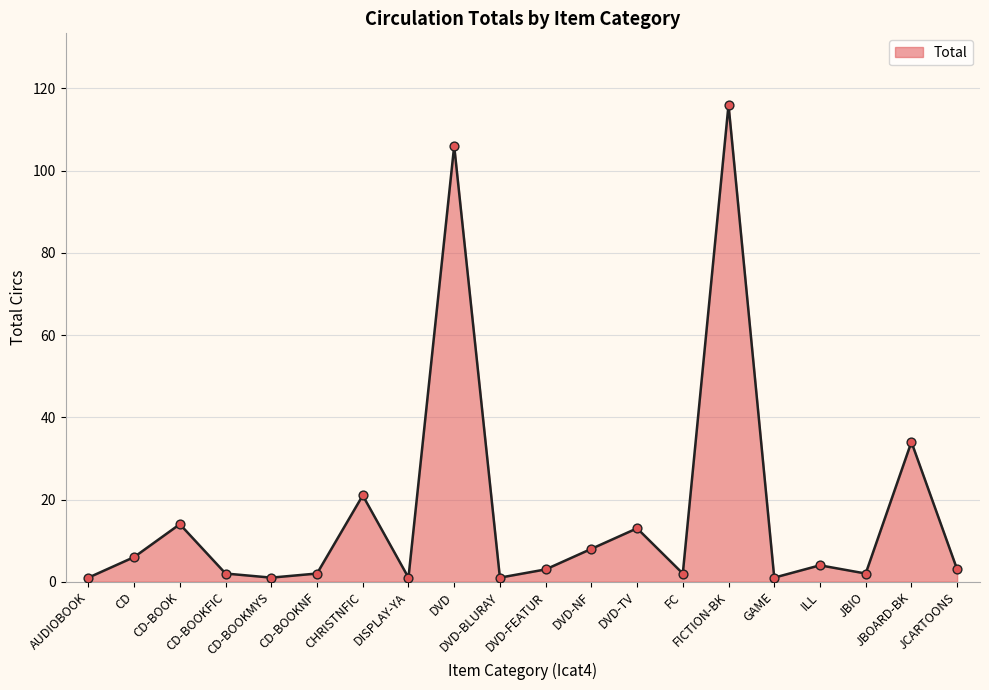

Between JBOARD-BK and DVD-TV, which is larger?

JBOARD-BK